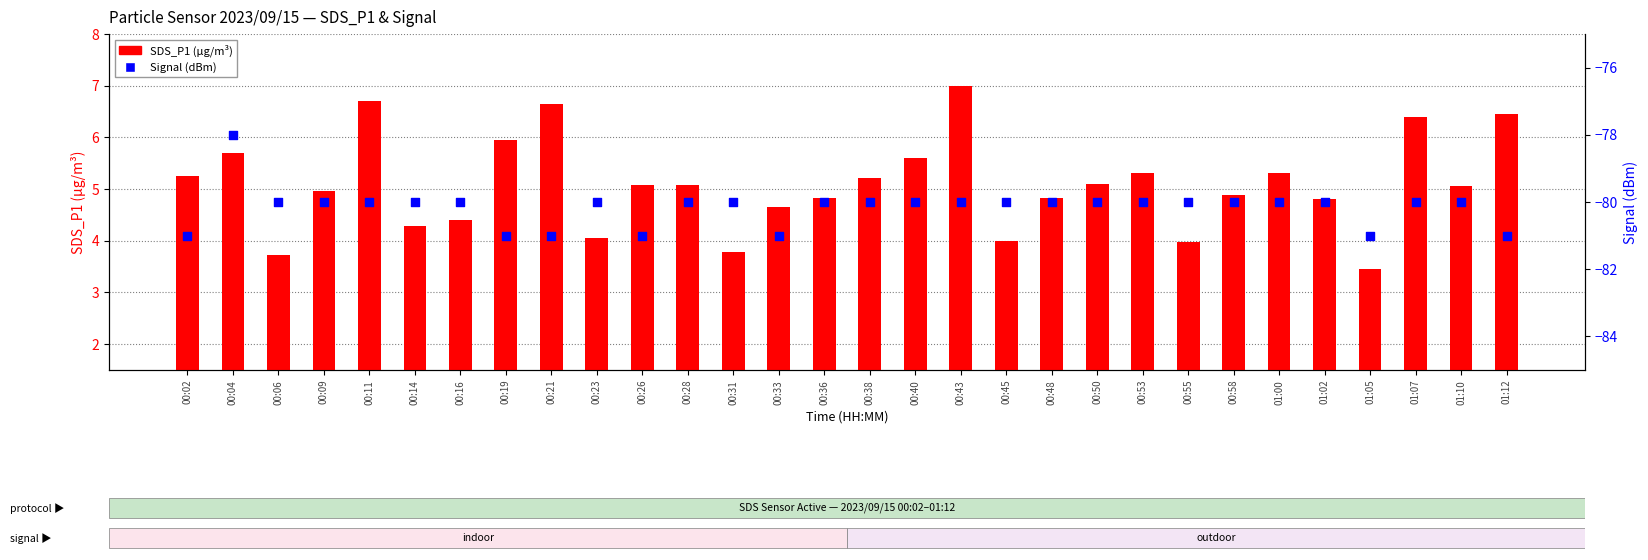

What is the total value across all series at 00:50?

-74.9